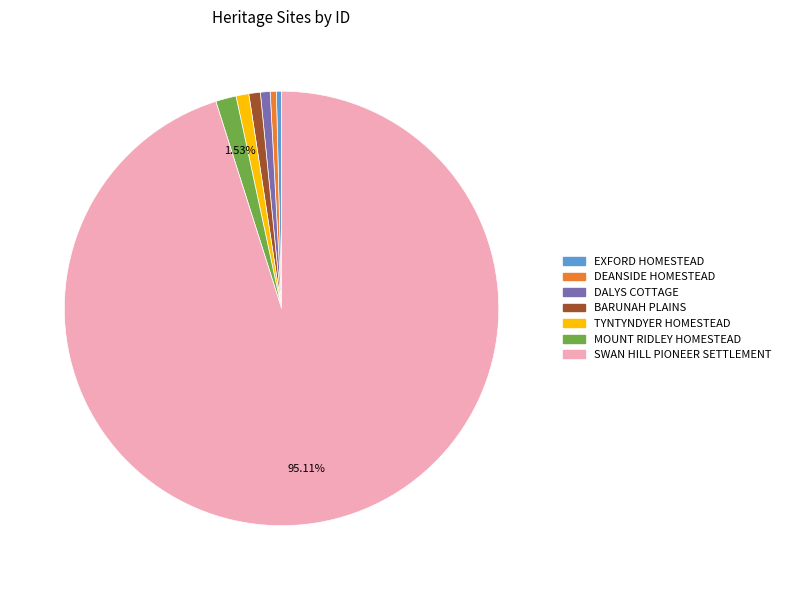

Between DALYS COTTAGE and MOUNT RIDLEY HOMESTEAD, which is larger?

MOUNT RIDLEY HOMESTEAD